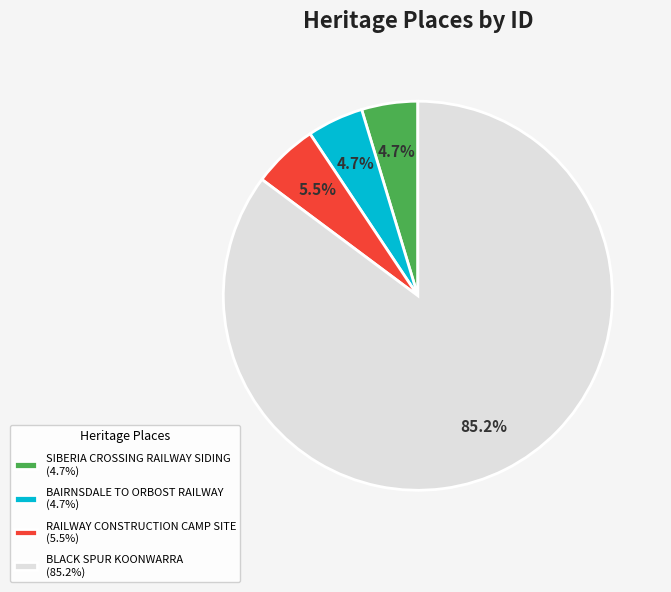

Approximately how many times larger is the value at BAIRNSDALE TO ORBOST RAILWAY (4.7%) compared to SIBERIA CROSSING RAILWAY SIDING (4.7%)?

1.0